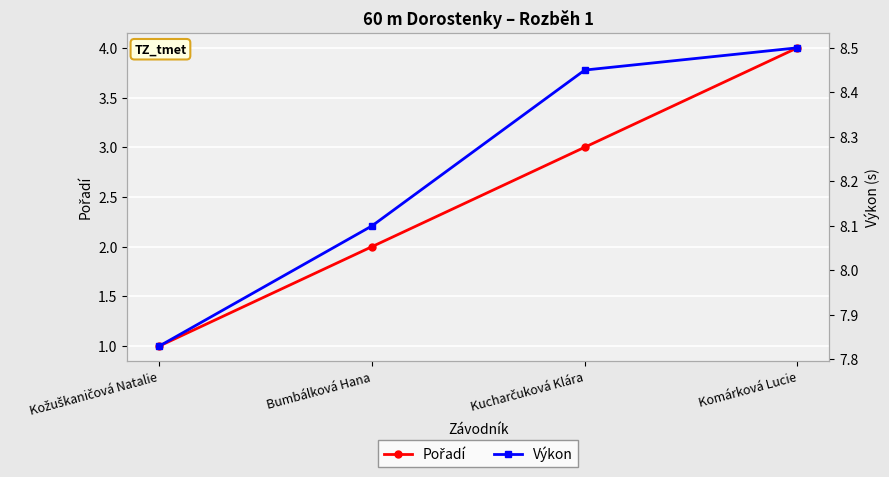

What is the approximate value of Pořadí at Bumbálková Hana?

2.0